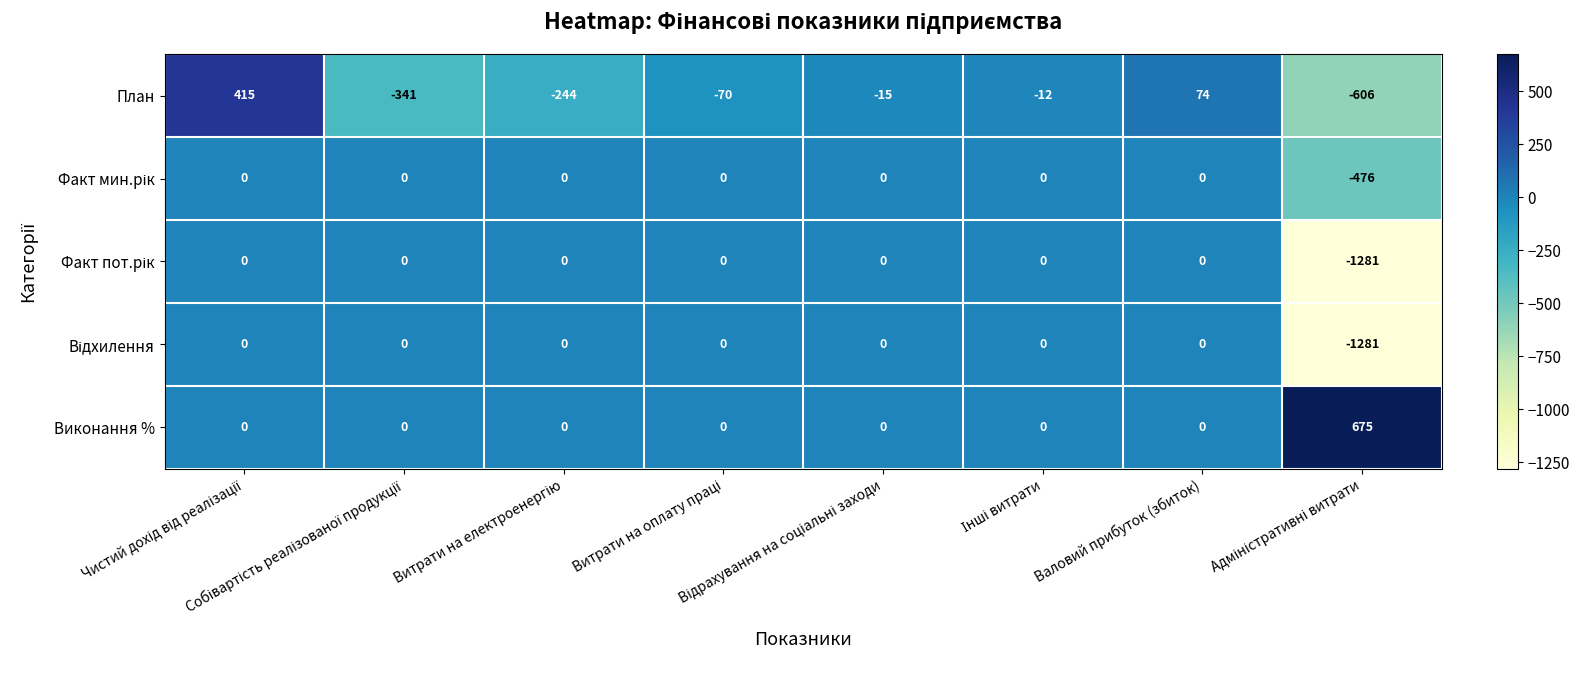

Which series has the largest total across all categories?

Виконання %